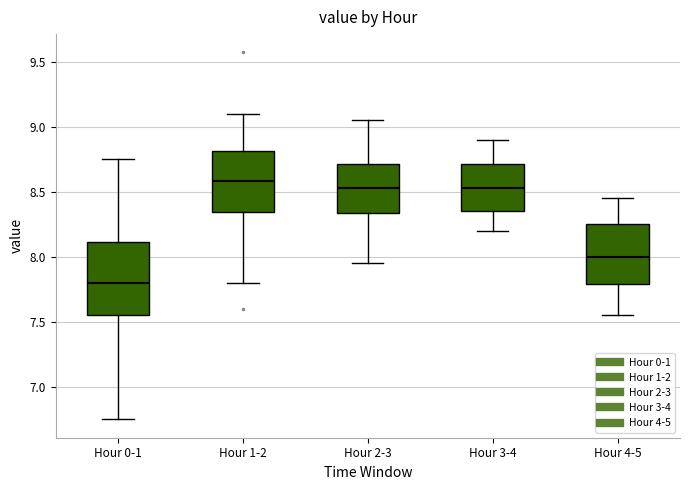

Comparing the boxes themselves (not the whiskers), which one is the tallest?

Hour 0-1